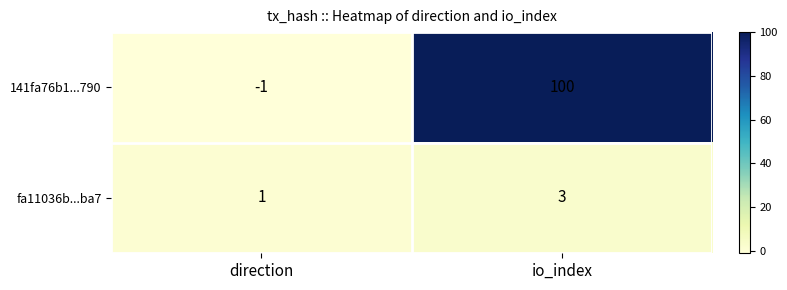

Is the value of 141fa76b1...790 at direction greater than the value of fa11036b...ba7 at io_index?

No